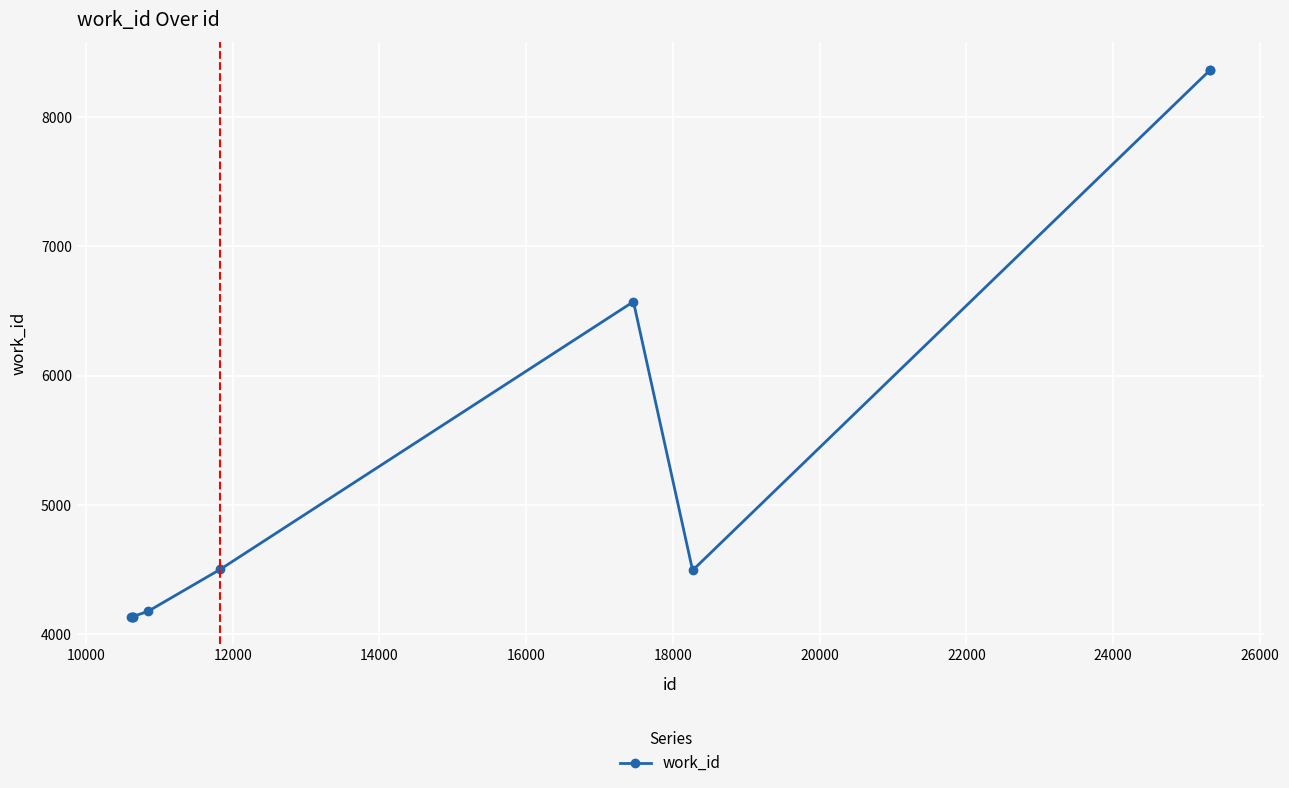

What is the difference between the maximum and minimum values?

4230